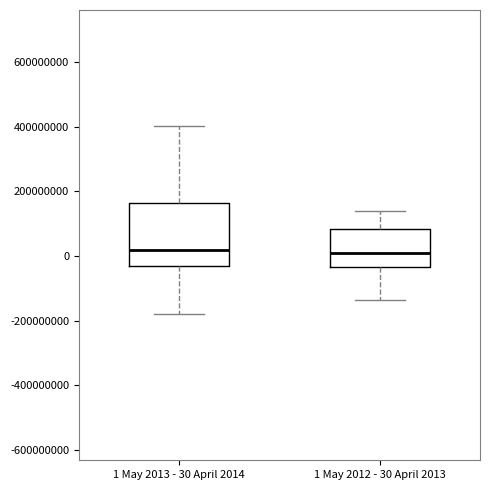

Comparing the boxes themselves (not the whiskers), which one is the tallest?

1 May 2013 - 30 April 2014